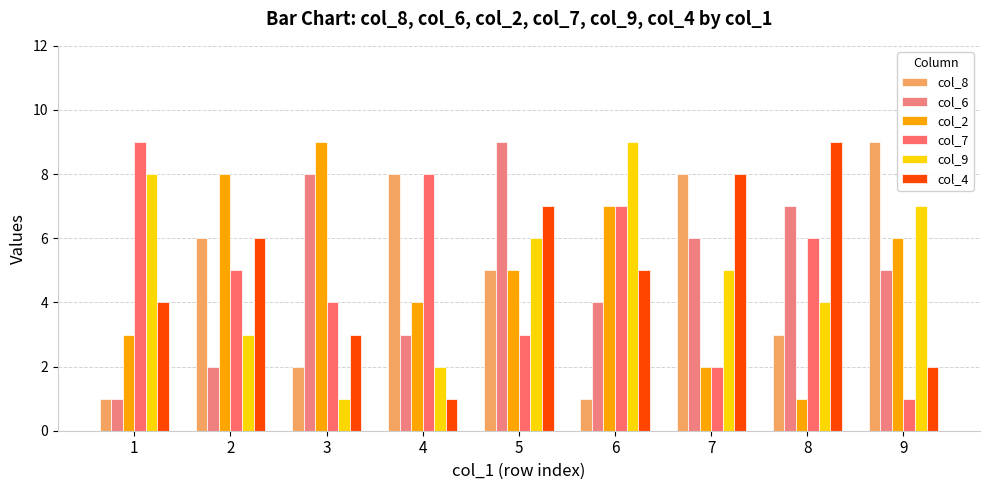

What is the smallest value displayed?

1